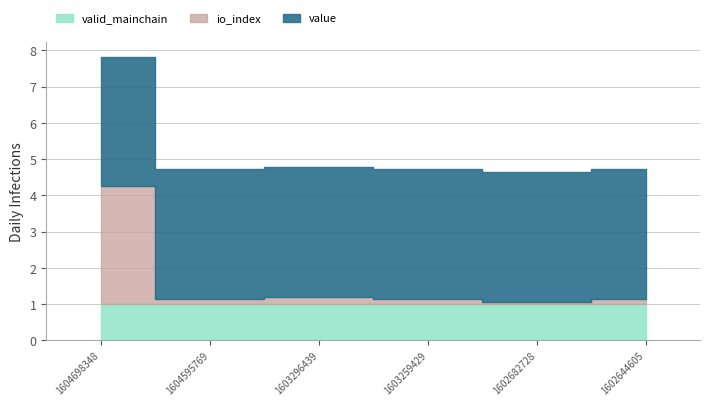

True or false: valid_mainchain has a value of 1.0 at 1604595769.

True